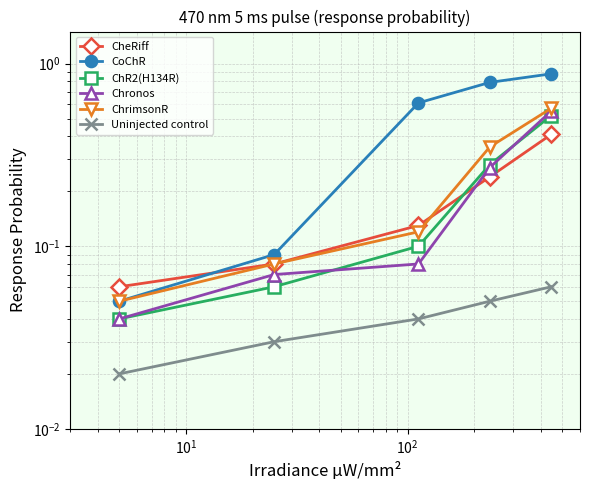

Is it true that ChR2(H134R) equals 0.1 at $\mathdefault{10^{1}}$?

False